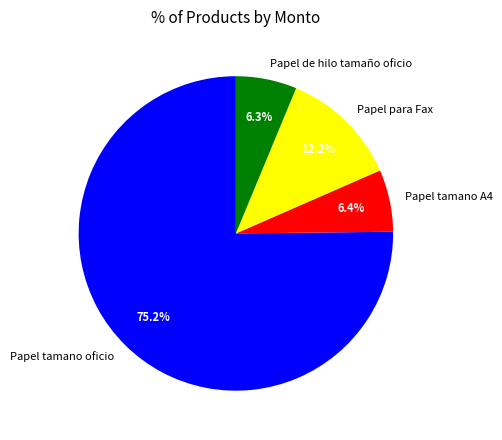

Which slice is the largest?

Papel tamano oficio